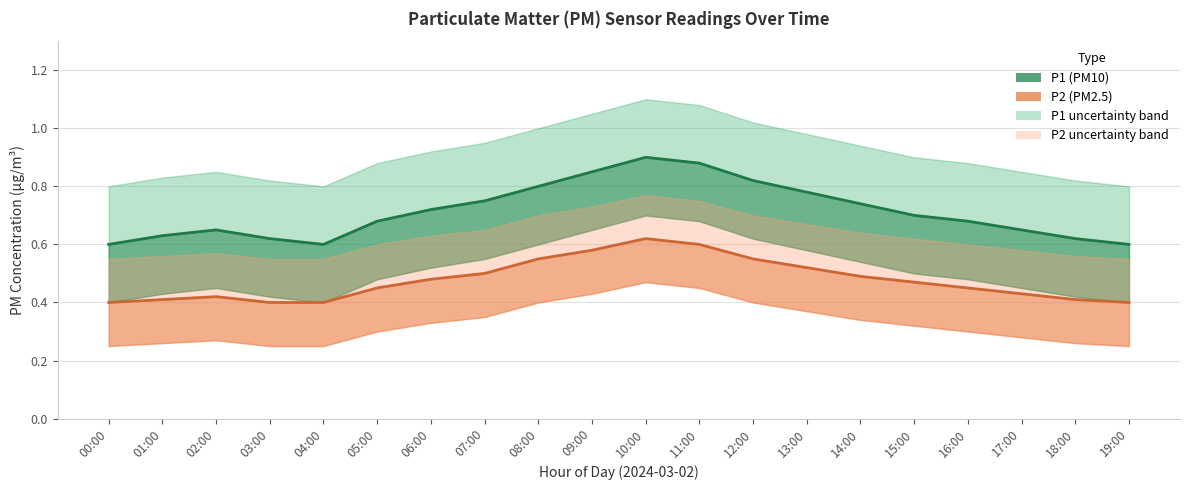

True or false: P1 (PM10) has more than 0 interior local peaks.

True